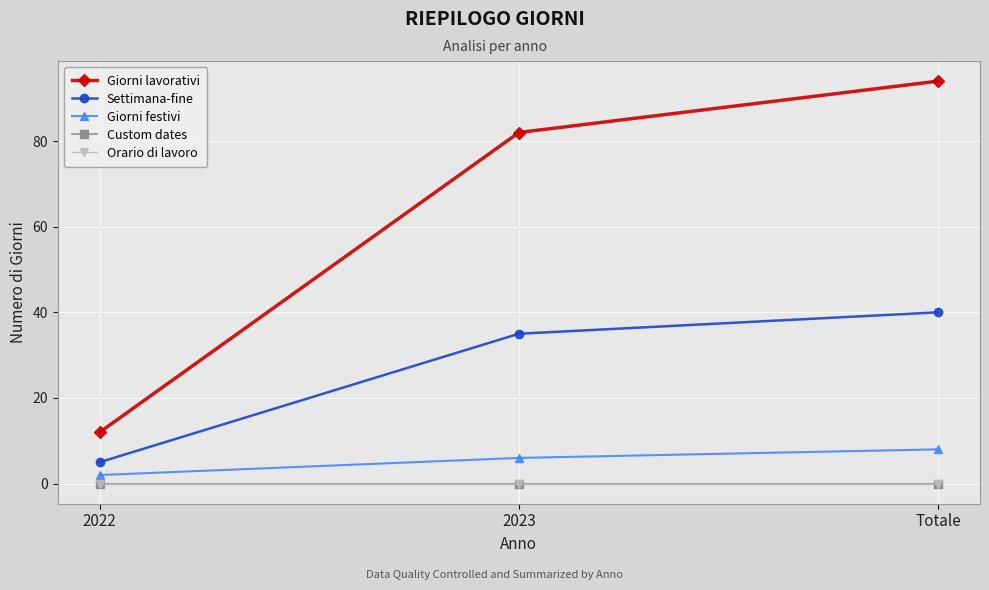

How many lines are shown in the chart?

5